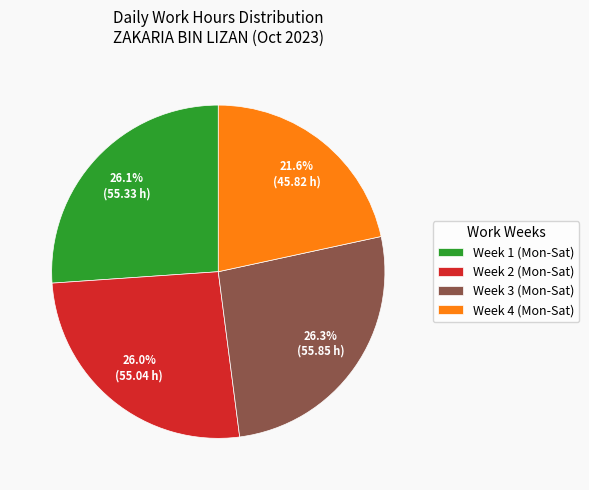

Which category has the smallest portion of the pie?

Week 4 (Mon-Sat)